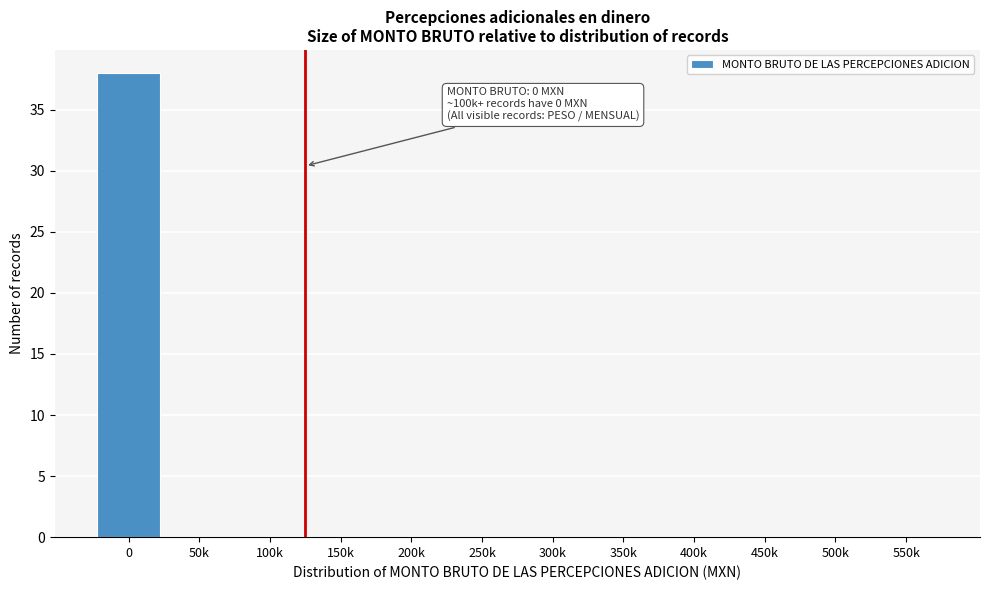

Reading left to right, transcribe all the data shown in this chart.

0=38	50k=0	100k=0	150k=0	200k=0	250k=0	300k=0	350k=0	400k=0	450k=0	500k=0	550k=0